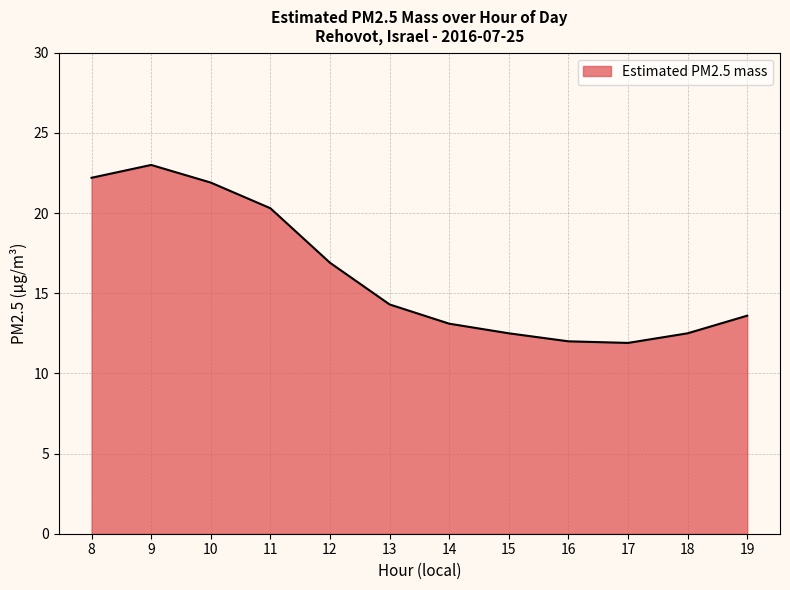

What is the minimum value shown in the chart?

11.9